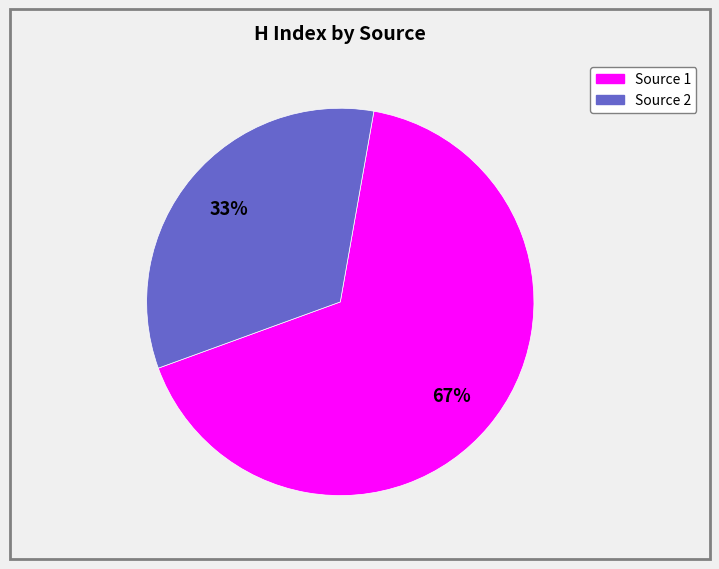

Is there a majority slice in this chart?

Yes